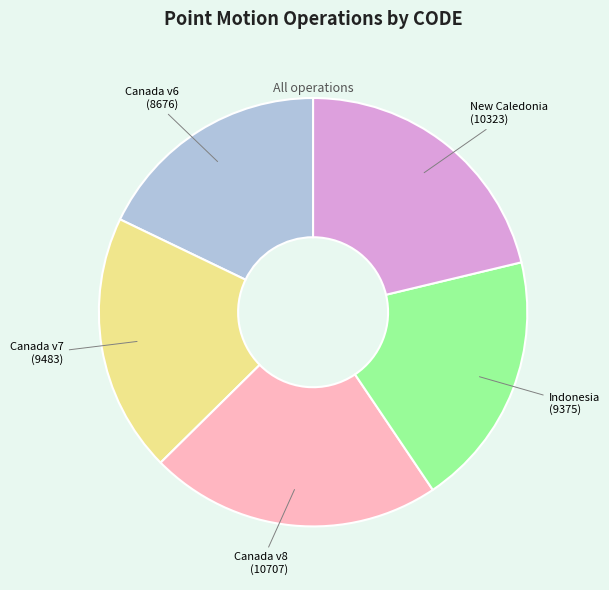

Is there a majority slice in this chart?

No